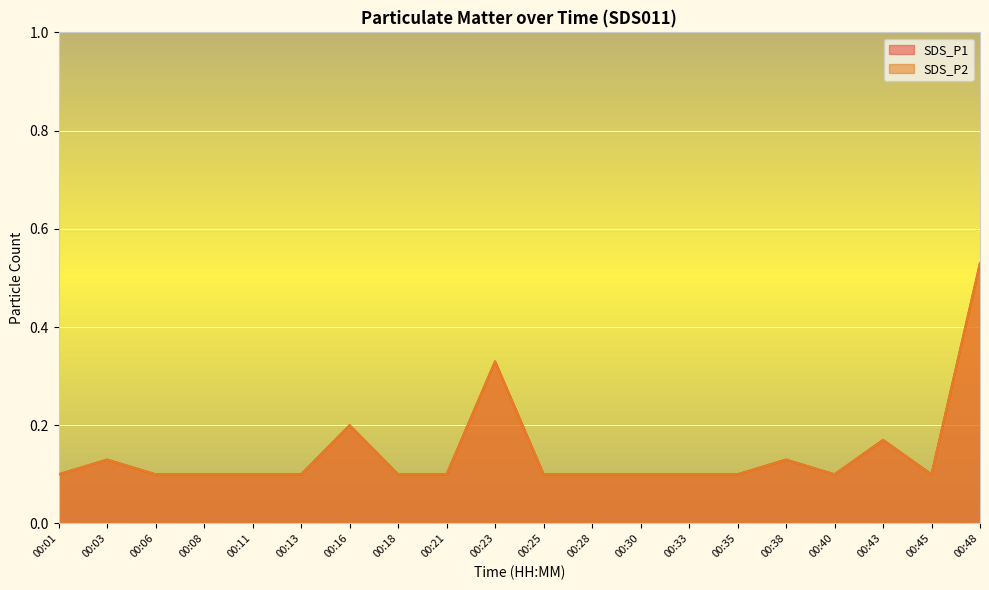

True or false: SDS_P1 and SDS_P2 cross at least once.

False